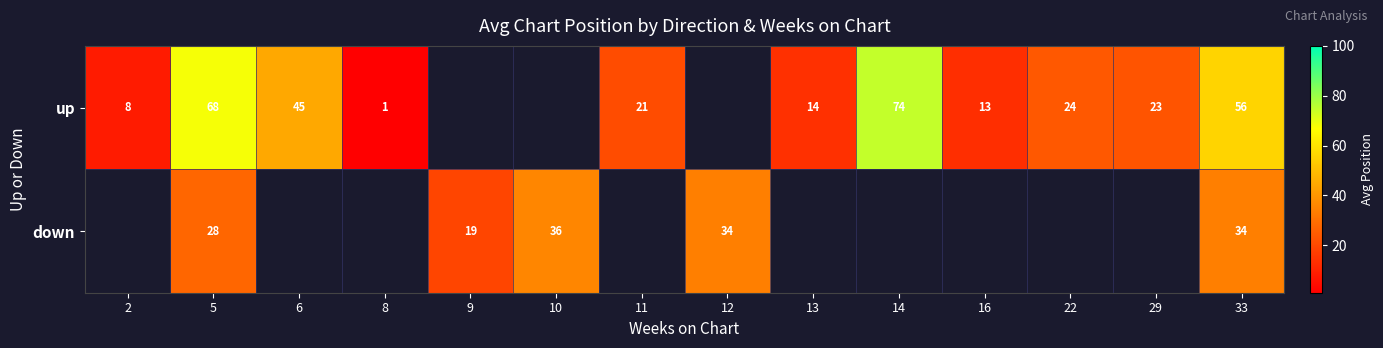

What is the spread (max minus min) of values at 33?

22